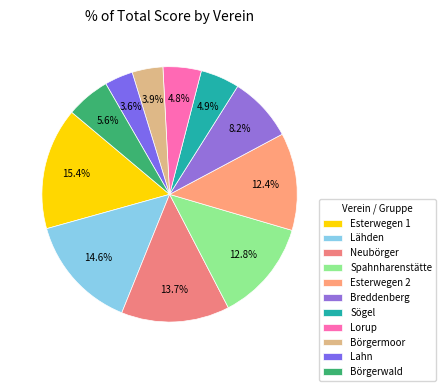

Does Spahnharenstätte account for over 50% of the chart?

No